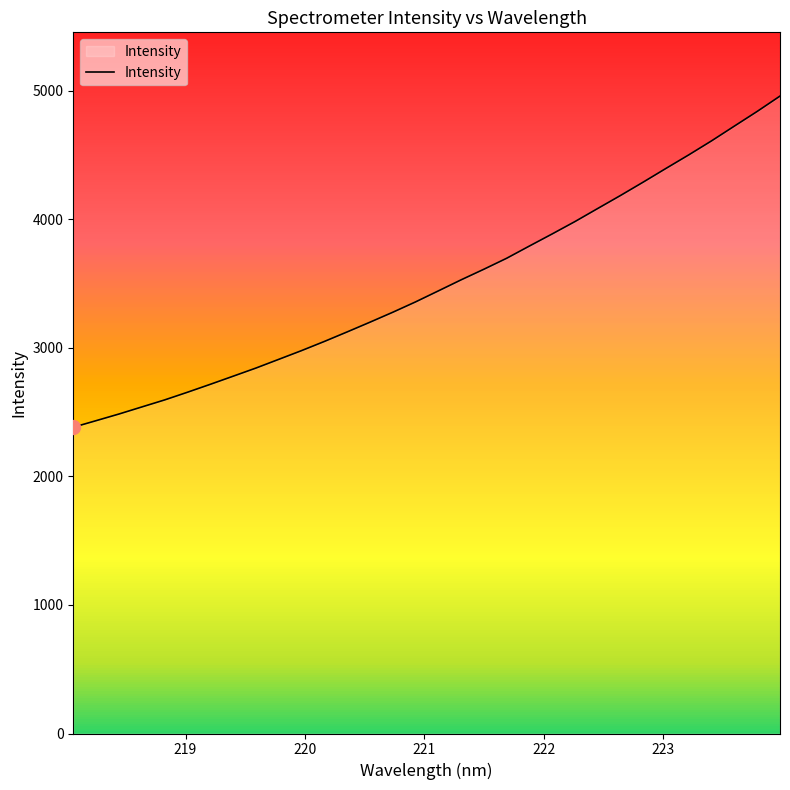

What is the minimum value shown in the chart?

2382.0